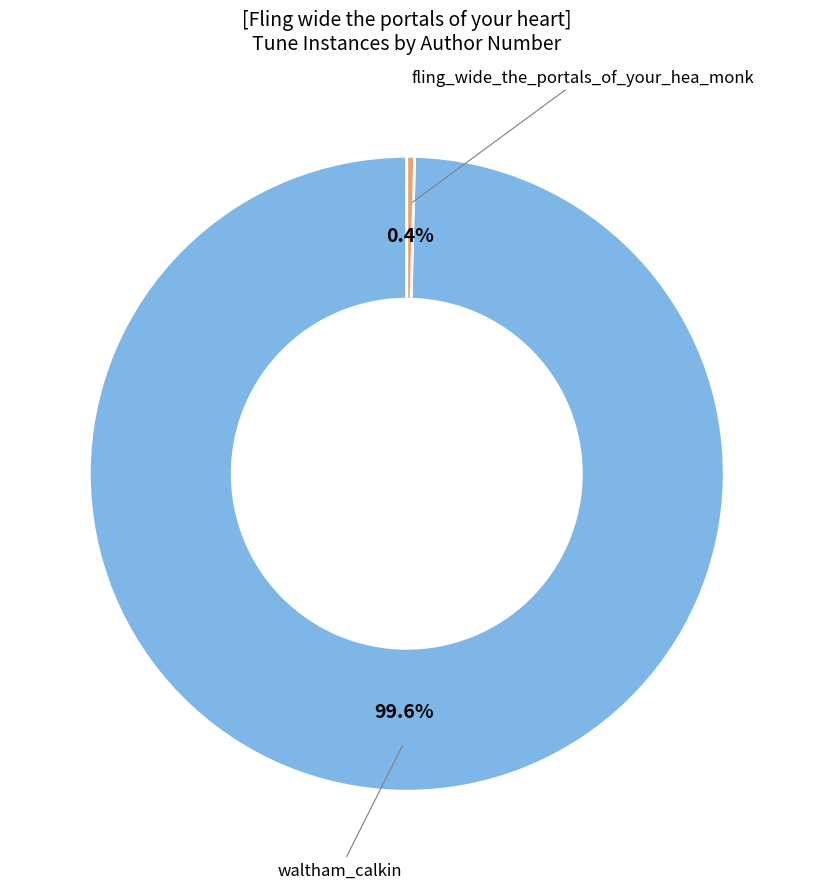

Between waltham_calkin and fling_wide_the_portals_of_your_hea_monk, which is larger?

waltham_calkin